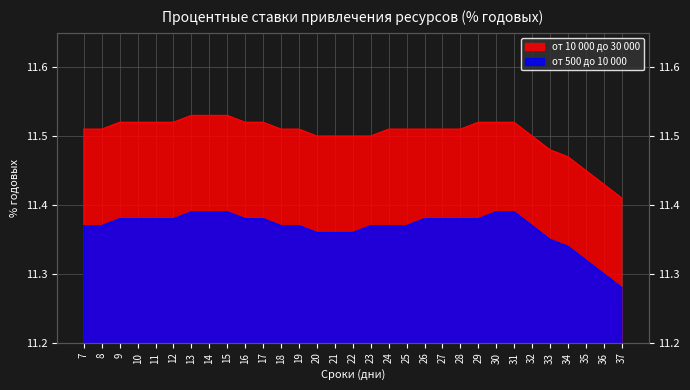

What is the approximate value of от 500 до 10 000 at 8?

11.4